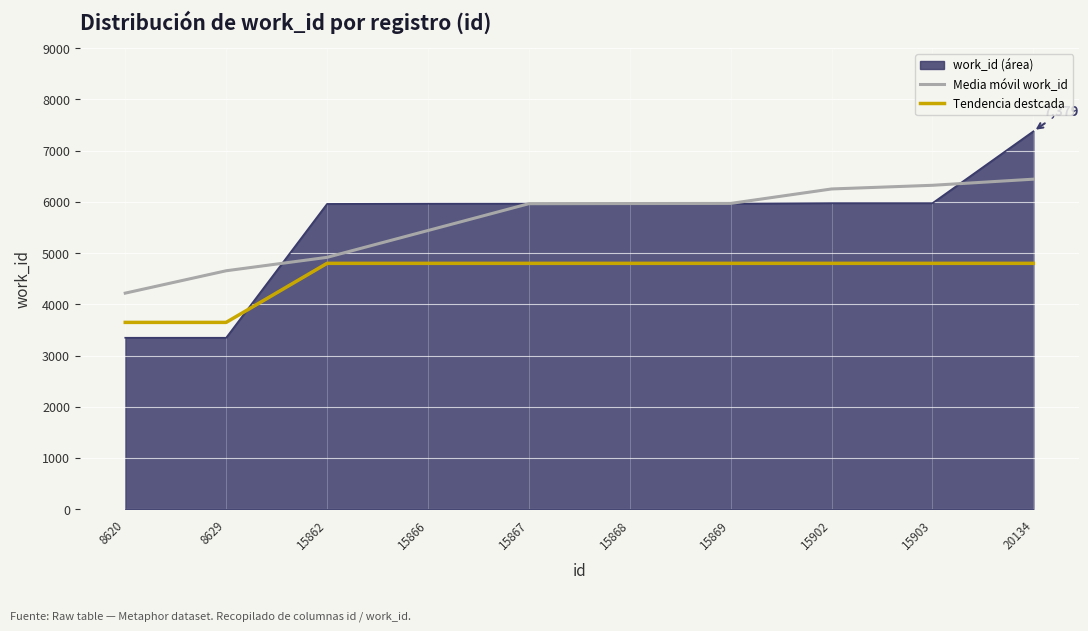

The value of Media móvil work_id at 8629 is 4655.0. True or false?

True